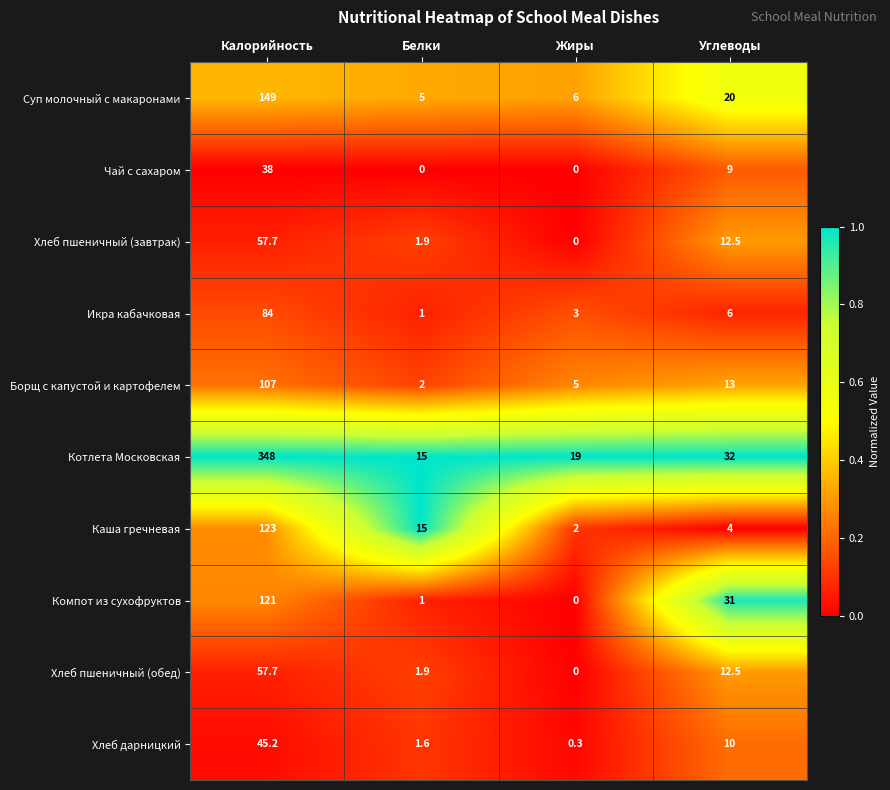

Which category has the highest value in the Суп молочный с макаронами series?

Калорийность